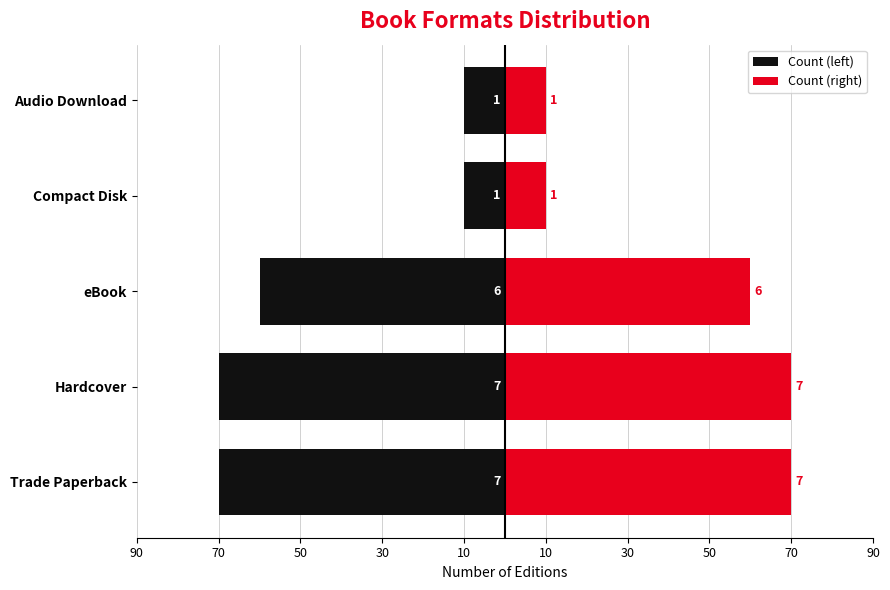

True or false: Count (right) has a value of 10 at Audio Download.

True